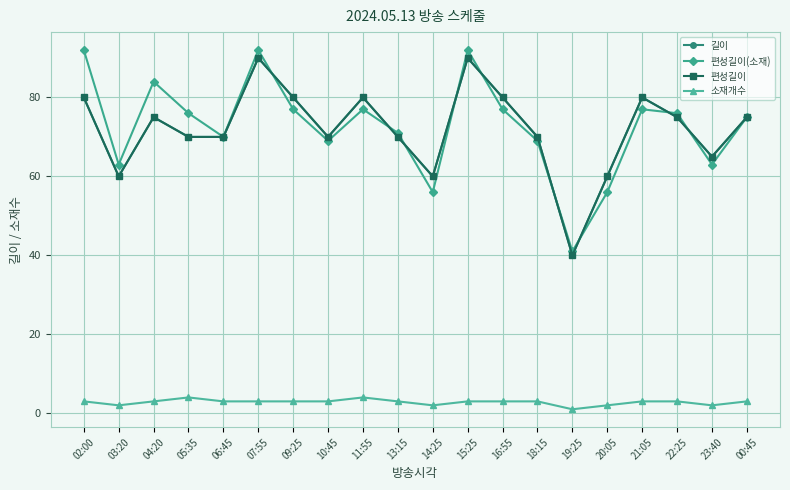

Between 05:35 and 22:25, which is larger?

22:25